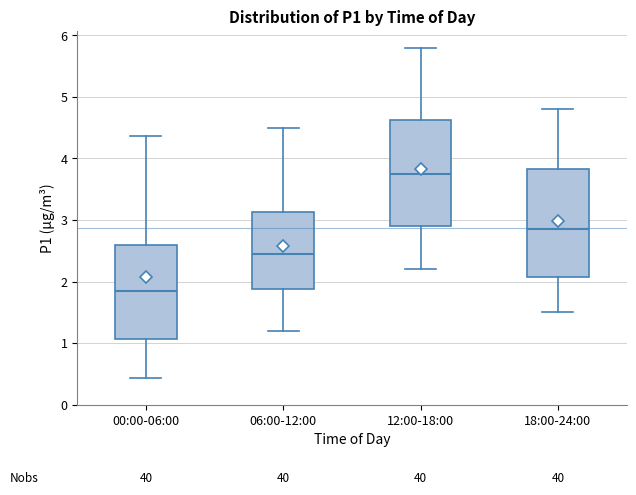

Reading left to right, transcribe this box plot: for each box, give where its median line is, the range the box spans, and where its two whiskers end, as read against the y-axis. The values are not printed on the chart, so give them approximately, as read against the axis.

00:00-06:00: median 1.9, box 1.1 to 2.6, whiskers 0.4 to 4.4
06:00-12:00: median 2.5, box 1.9 to 3.1, whiskers 1.2 to 4.5
12:00-18:00: median 3.8, box 2.9 to 4.6, whiskers 2.2 to 5.8
18:00-24:00: median 2.9, box 2.1 to 3.8, whiskers 1.5 to 4.8